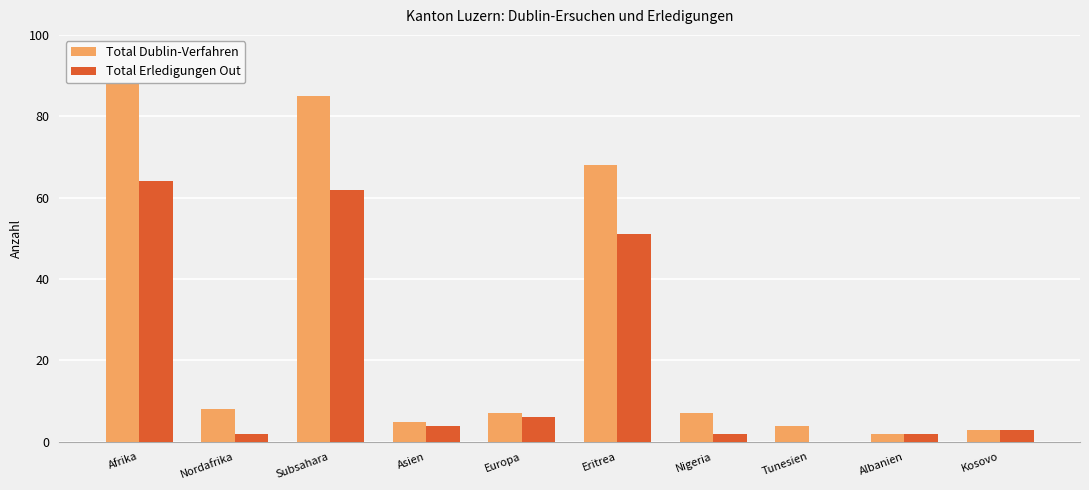

Is the value of Total Dublin-Verfahren at Kosovo greater than the value of Total Erledigungen Out at Albanien?

Yes